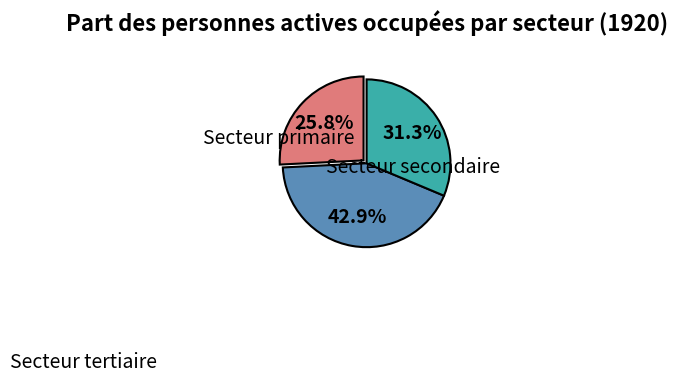

What is the smallest slice in the pie chart?

Secteur primaire